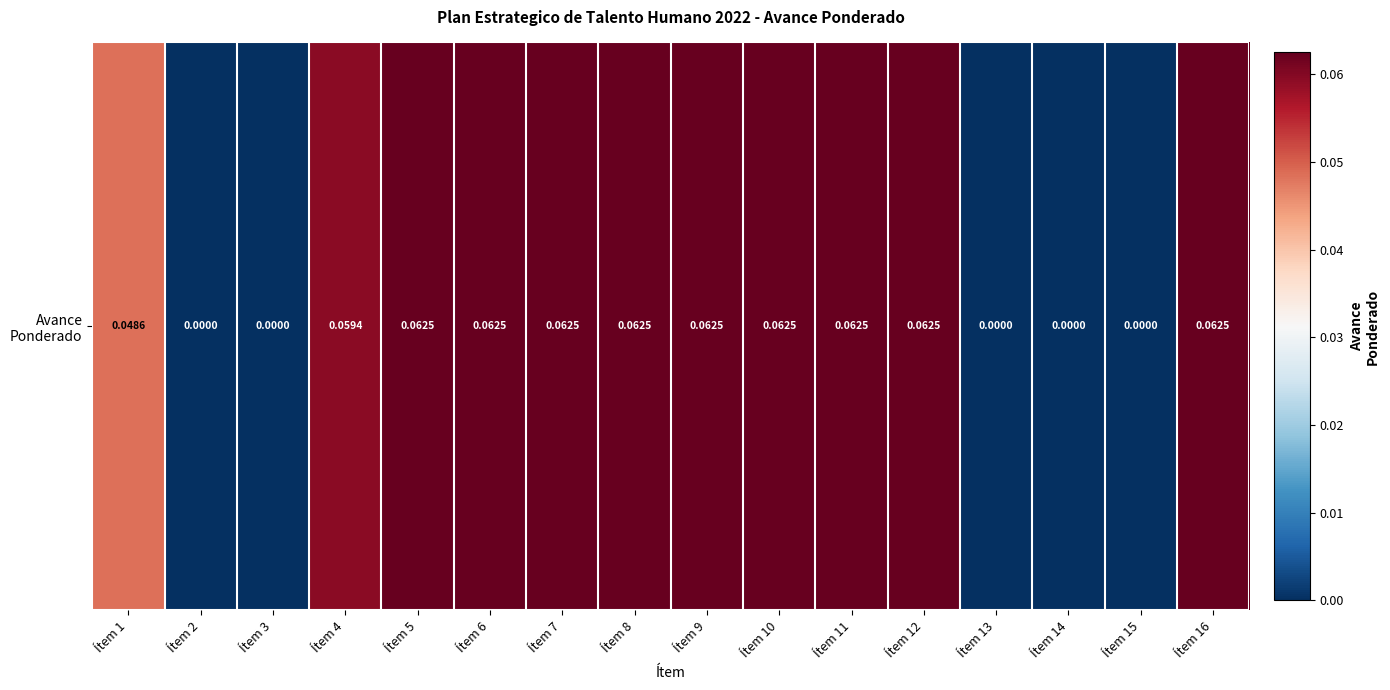

Rank the categories by value from highest to lowest.

Ítem 5, Ítem 6, Ítem 7, Ítem 8, Ítem 9, Ítem 10, Ítem 11, Ítem 12, Ítem 16, Ítem 4, Ítem 1, Ítem 2, Ítem 3, Ítem 13, Ítem 14, Ítem 15